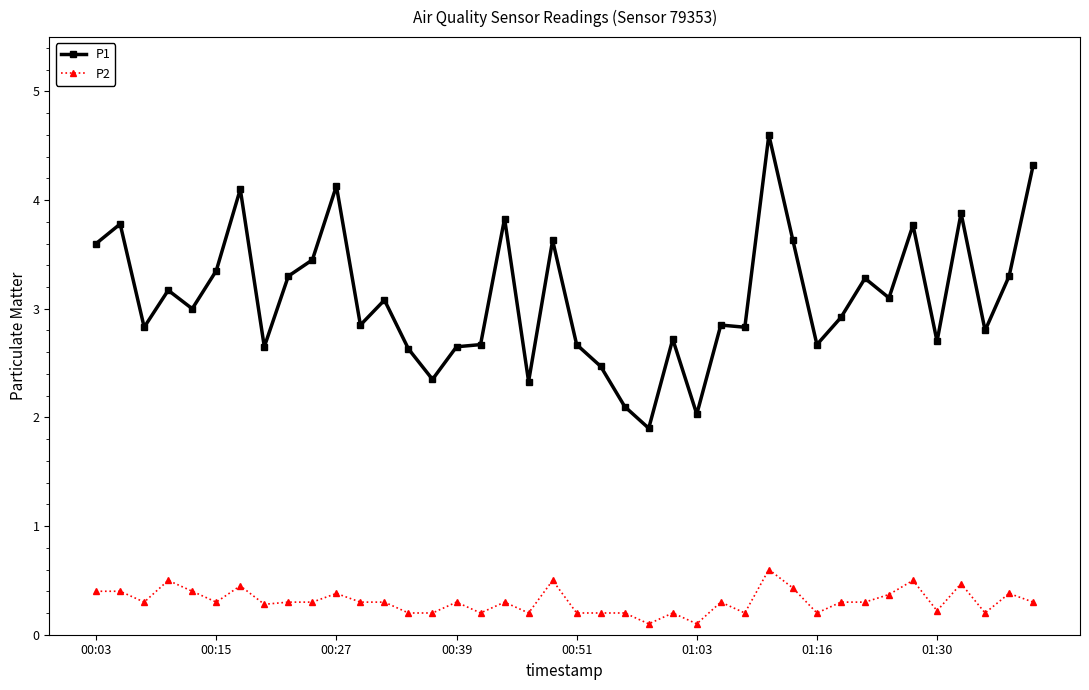

True or false: P2 and P1 cross at least once.

False